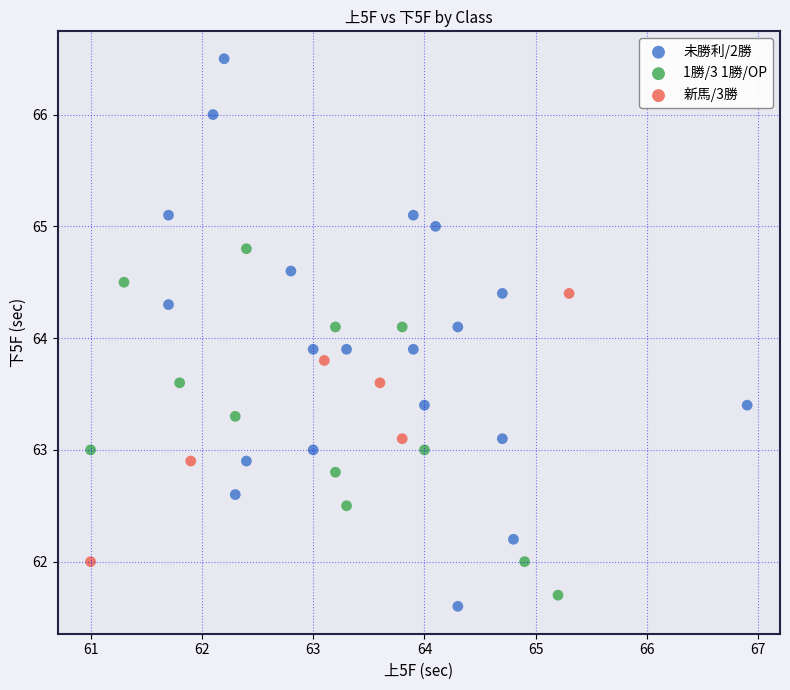

Which series contains the highest Y value?

未勝利/2勝